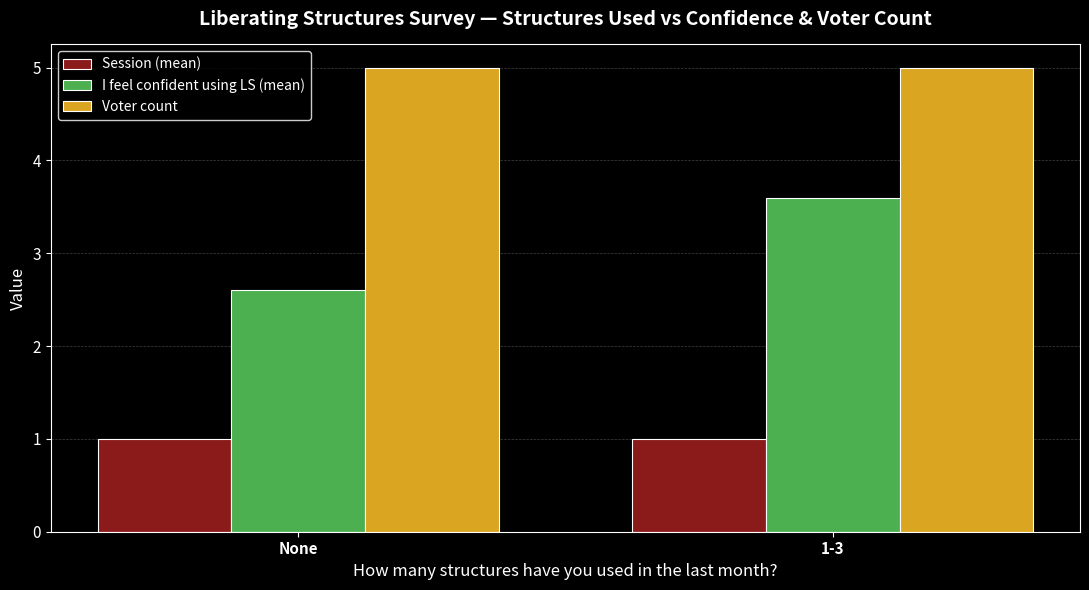

What is the approximate value of I feel confident using LS (mean) at None?

2.6